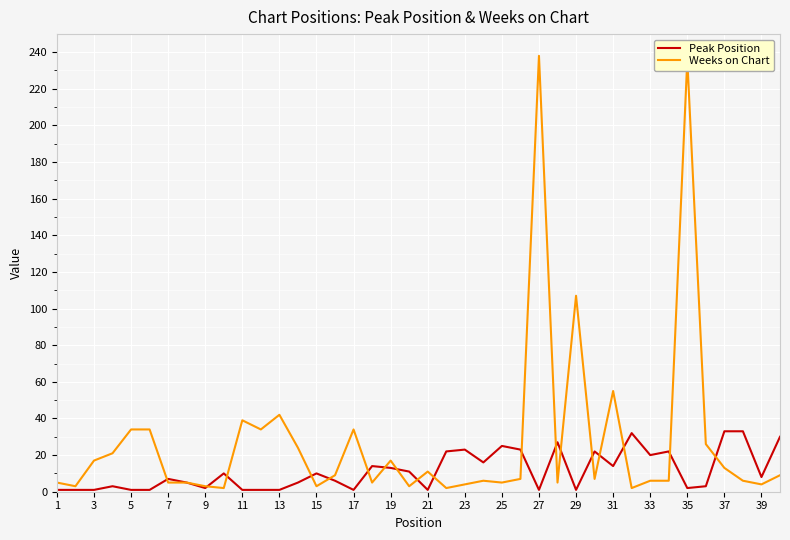

Rank the series by their maximum value, from highest to lowest.

Weeks on Chart, Peak Position